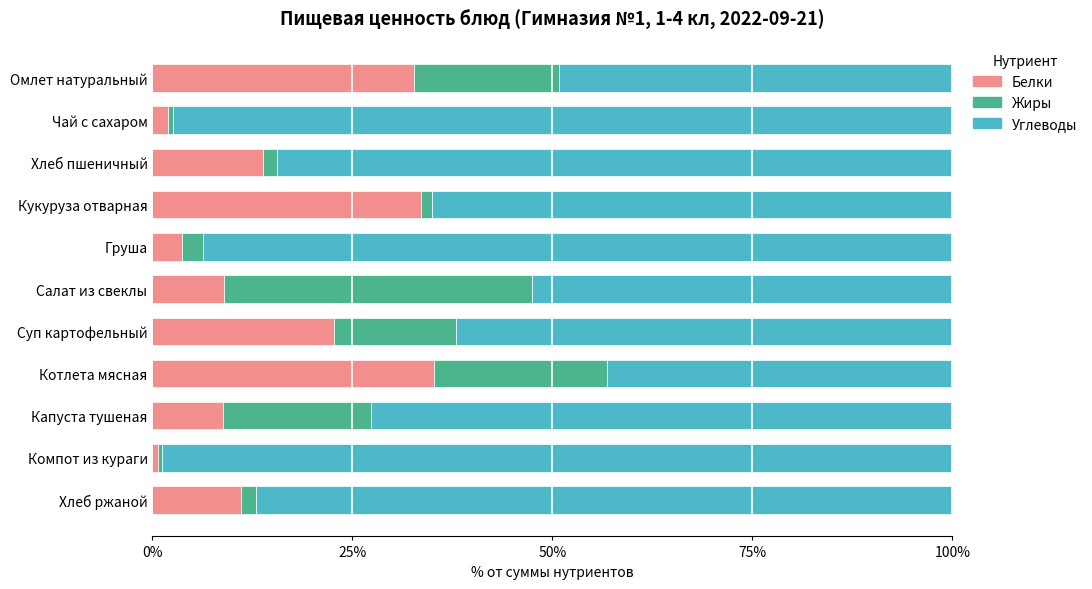

What is the average value of the Белки series?

15.7